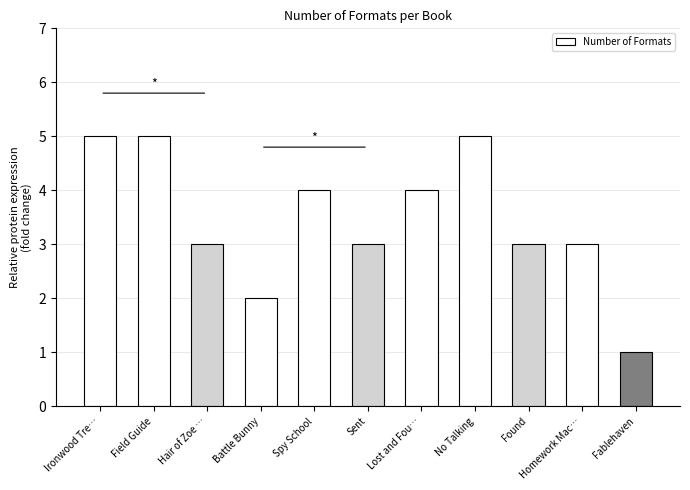

What position from the right is Sent?

6